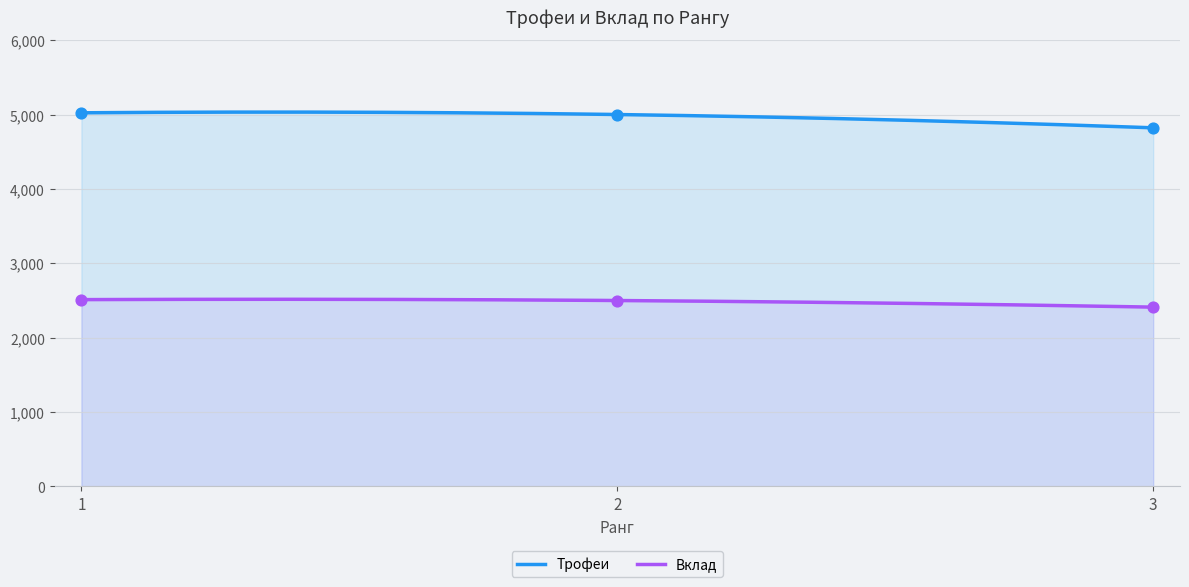

Which series reaches the maximum Y coordinate?

Трофеи